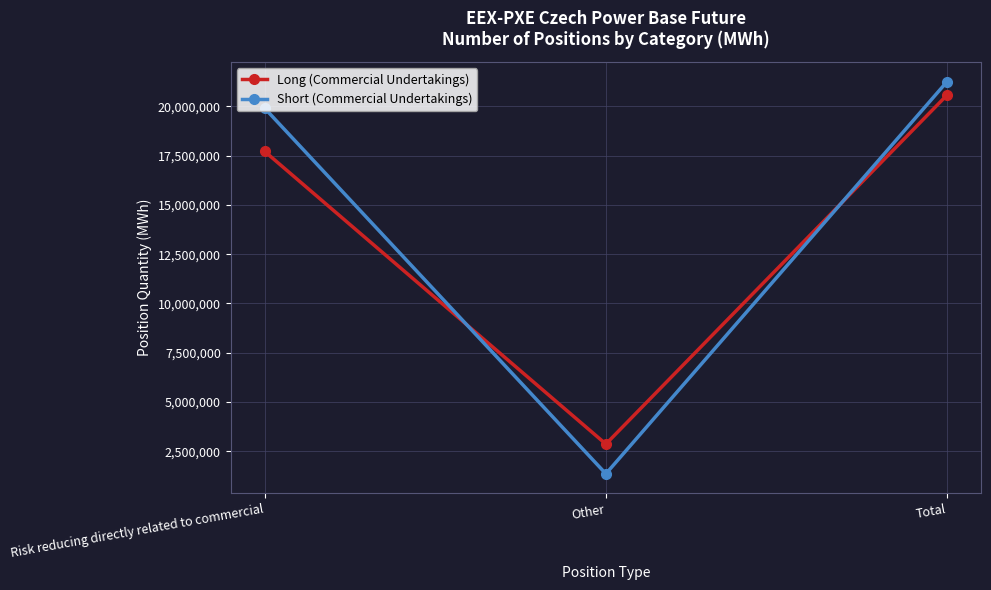

Reading left to right, transcribe all the data shown in this chart.

Long (Commercial Undertakings): 17713545	2859725	20573270
Short (Commercial Undertakings): 19902856	1350567	21253423